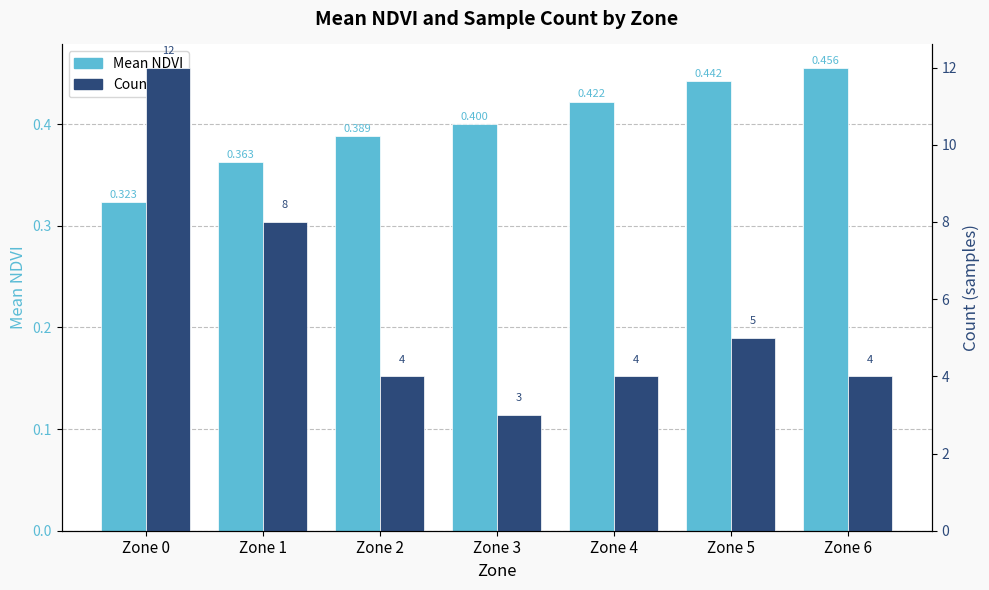

What is the difference between the highest and lowest values at Zone 3?

2.6